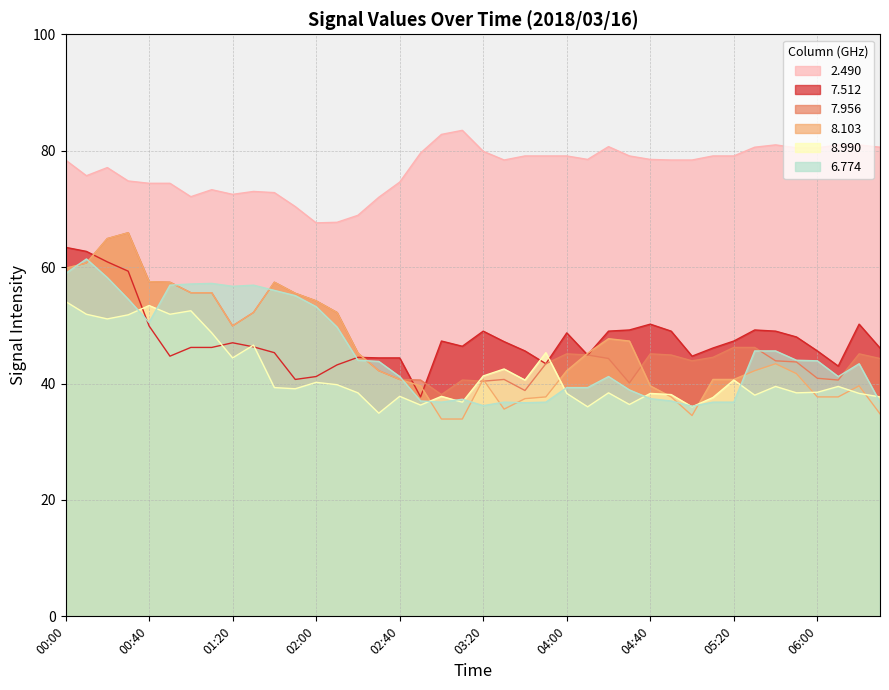

How many lines are shown in the chart?

6